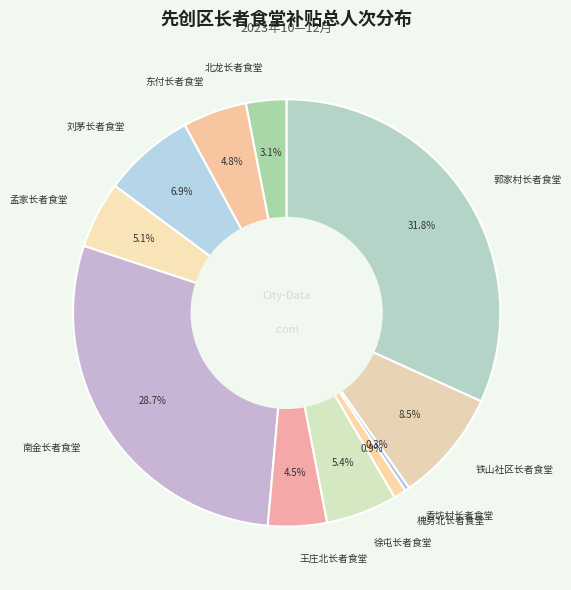

Between 槐务北长者食堂 and 东付长者食堂, which is larger?

东付长者食堂